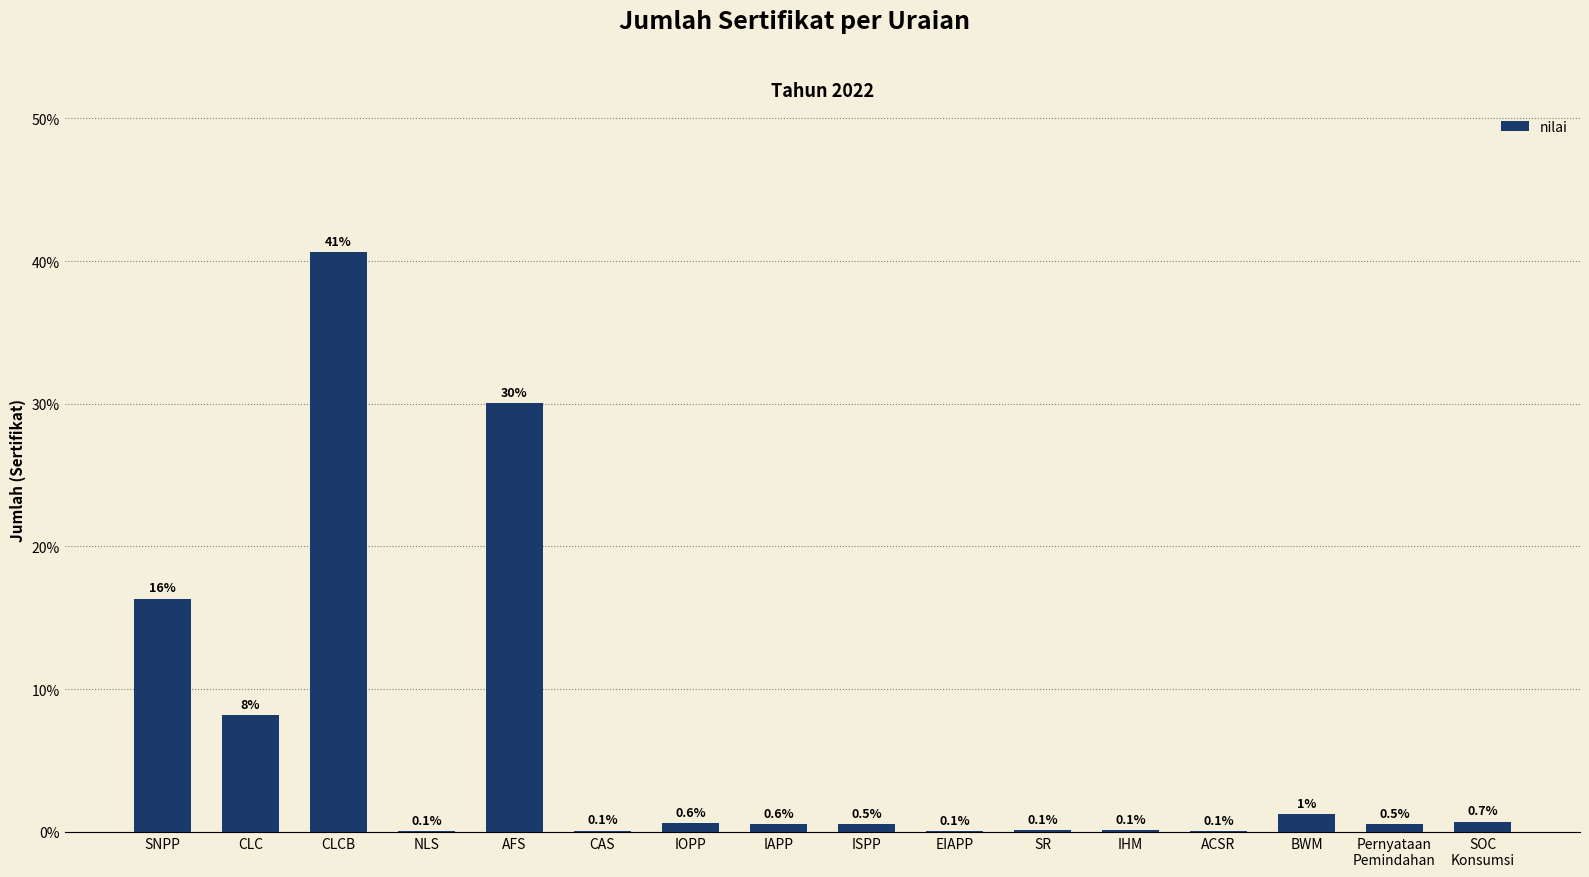

What is the sum of the values at IHM and CAS?

0.2